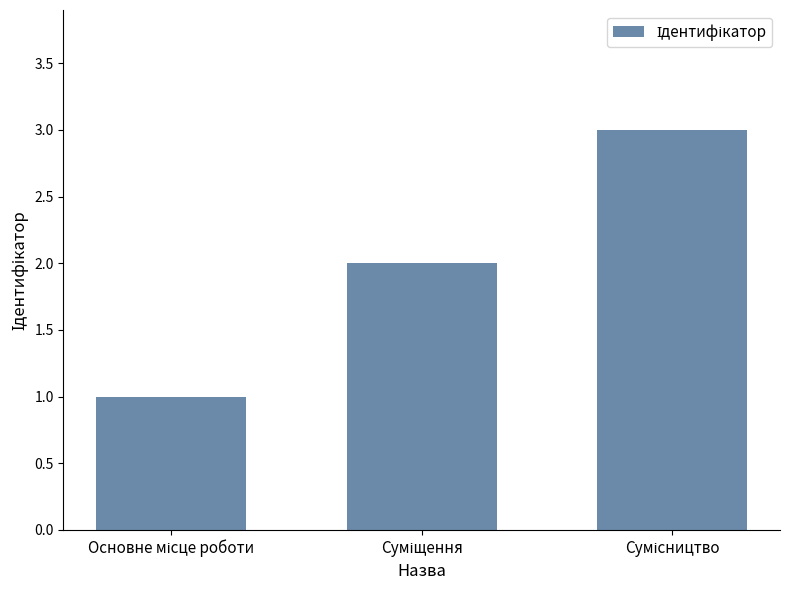

Are the bars horizontal?

No